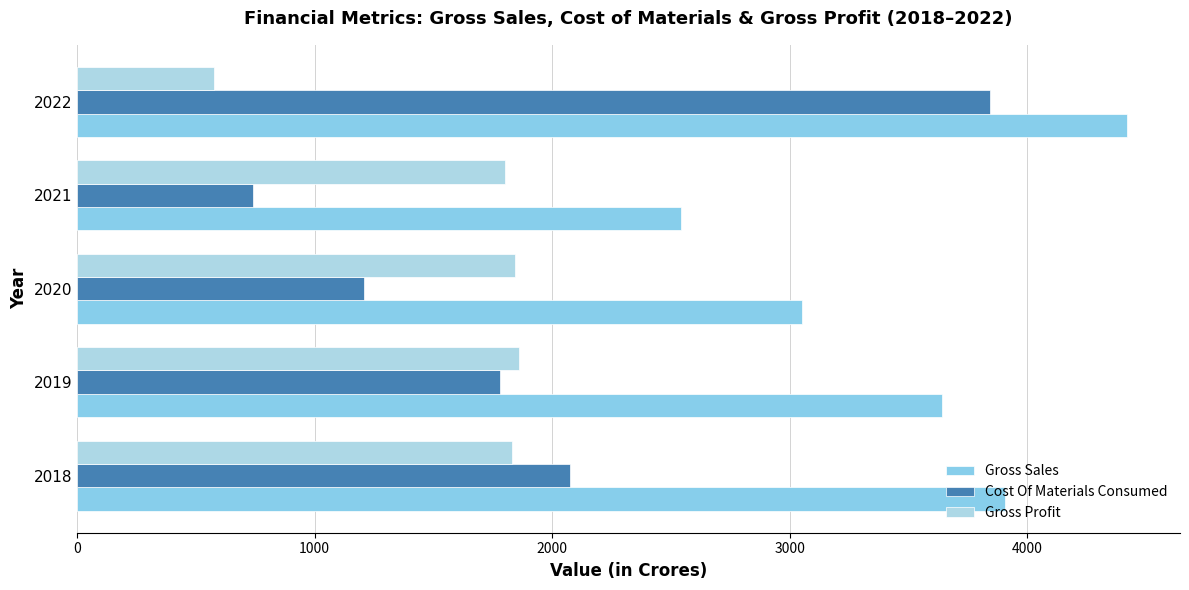

What are all the series names shown in the legend?

Gross Sales, Cost Of Materials Consumed, Gross Profit